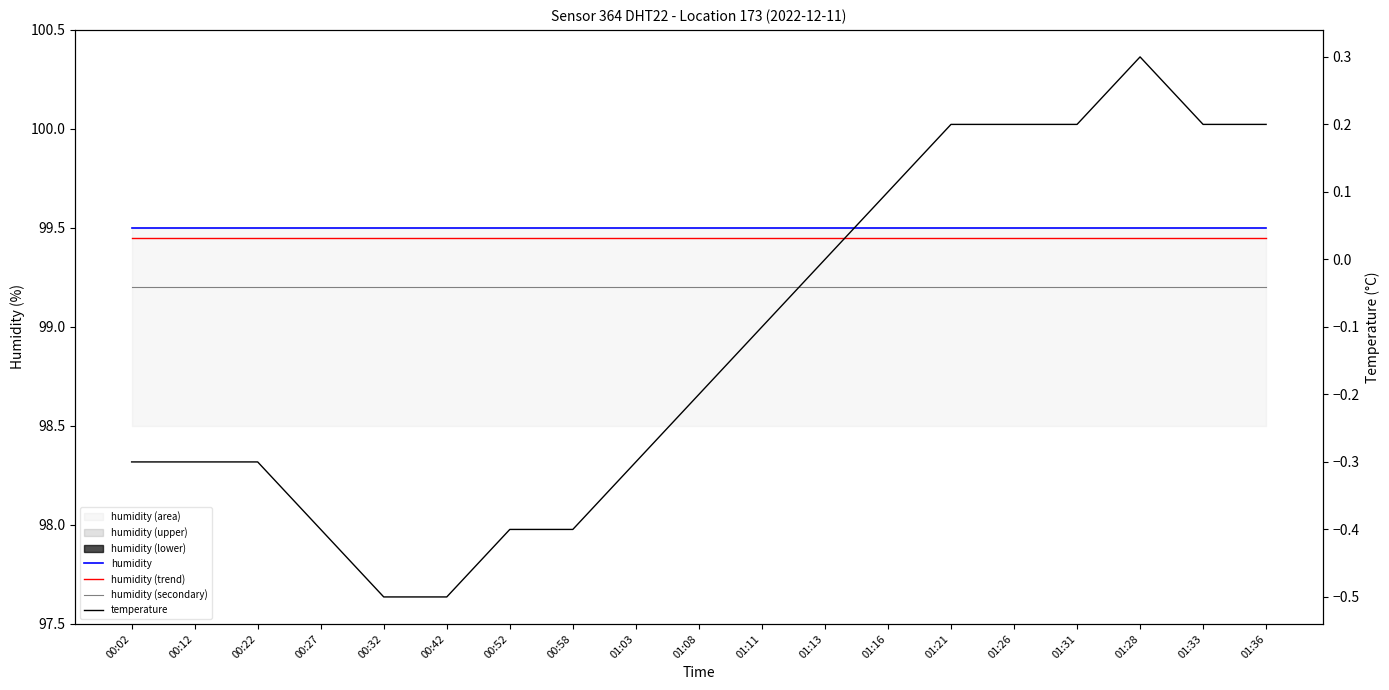

Reading left to right, transcribe all the data shown in this chart.

humidity: 99.5	99.5	99.5	99.5	99.5	99.5	99.5	99.5	99.5	99.5	99.5	99.5	99.5	99.5	99.5	99.5	99.5	99.5	99.5
humidity (trend): 99.5	99.5	99.5	99.5	99.5	99.5	99.5	99.5	99.5	99.5	99.5	99.5	99.5	99.5	99.5	99.5	99.5	99.5	99.5
humidity (secondary): 99.2	99.2	99.2	99.2	99.2	99.2	99.2	99.2	99.2	99.2	99.2	99.2	99.2	99.2	99.2	99.2	99.2	99.2	99.2
temperature: -0.3	-0.3	-0.3	-0.4	-0.5	-0.5	-0.4	-0.4	-0.3	-0.2	-0.1	0.0	0.1	0.2	0.2	0.2	0.3	0.2	0.2